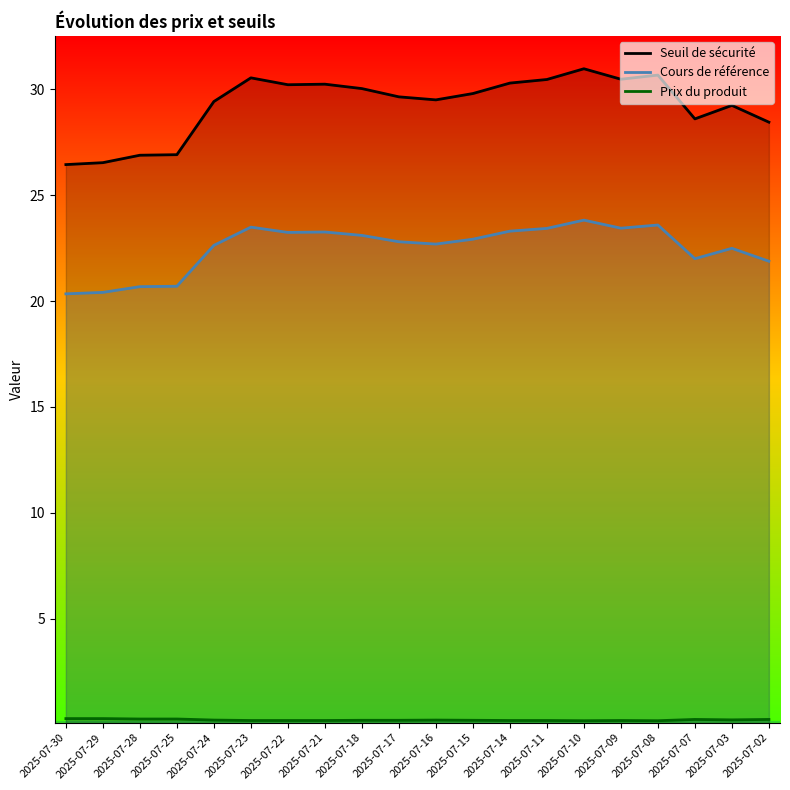

At how many categories does at least one series exceed 10?

20